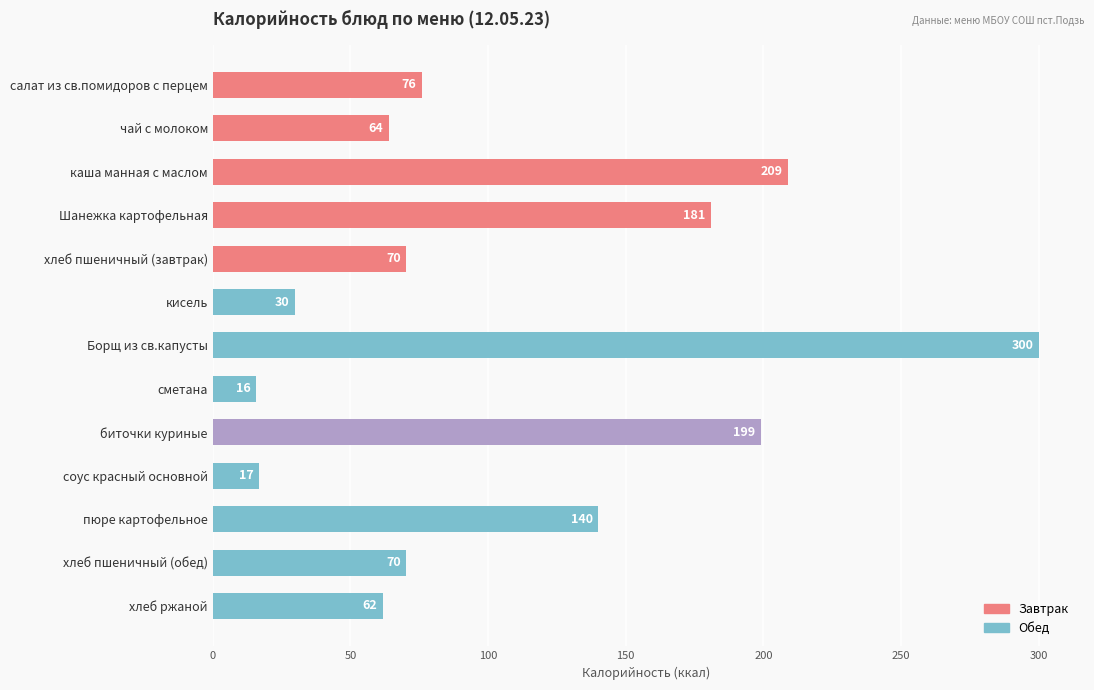

Where is the data nearest to the value 157?

пюре картофельное